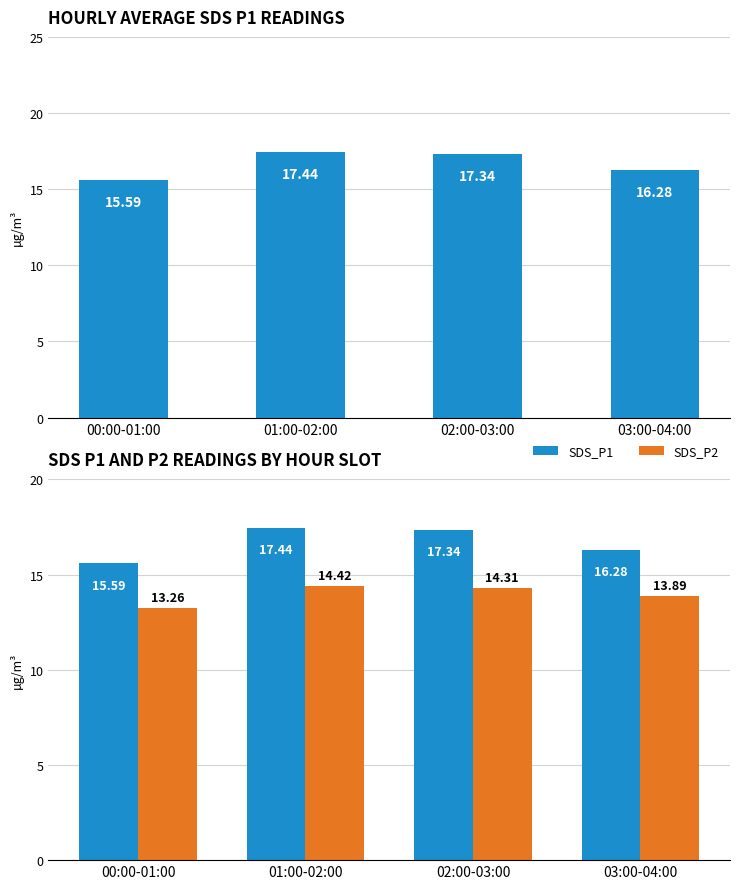

Which category has the highest value across all series?

01:00-02:00